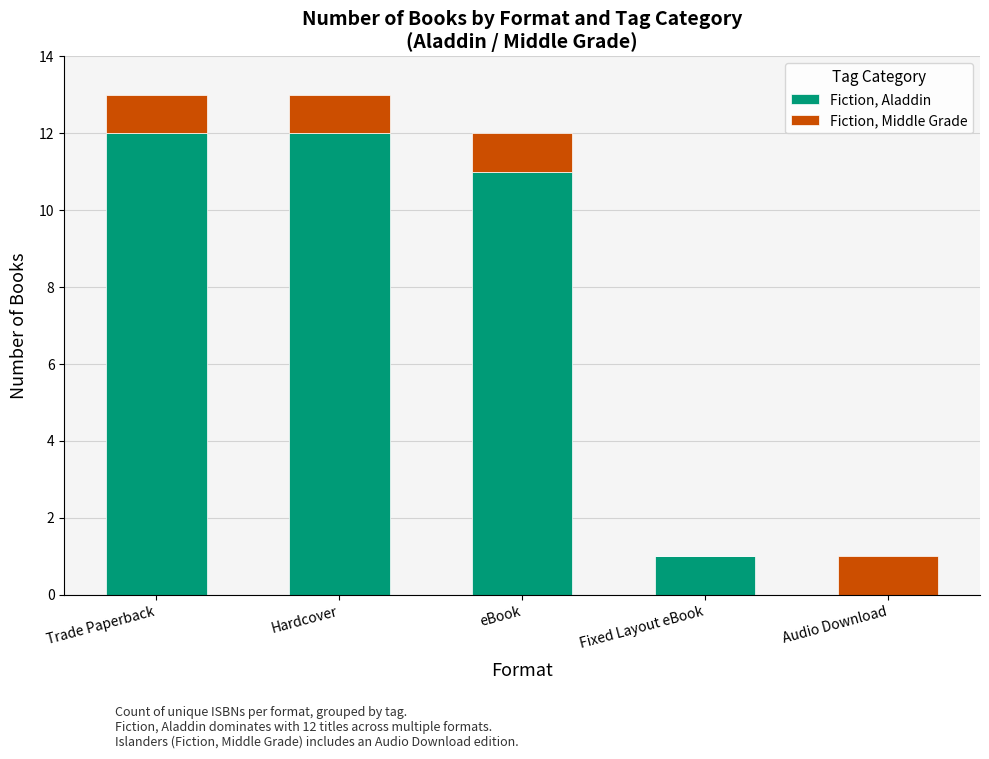

What is the total value across all series at Trade Paperback?

13